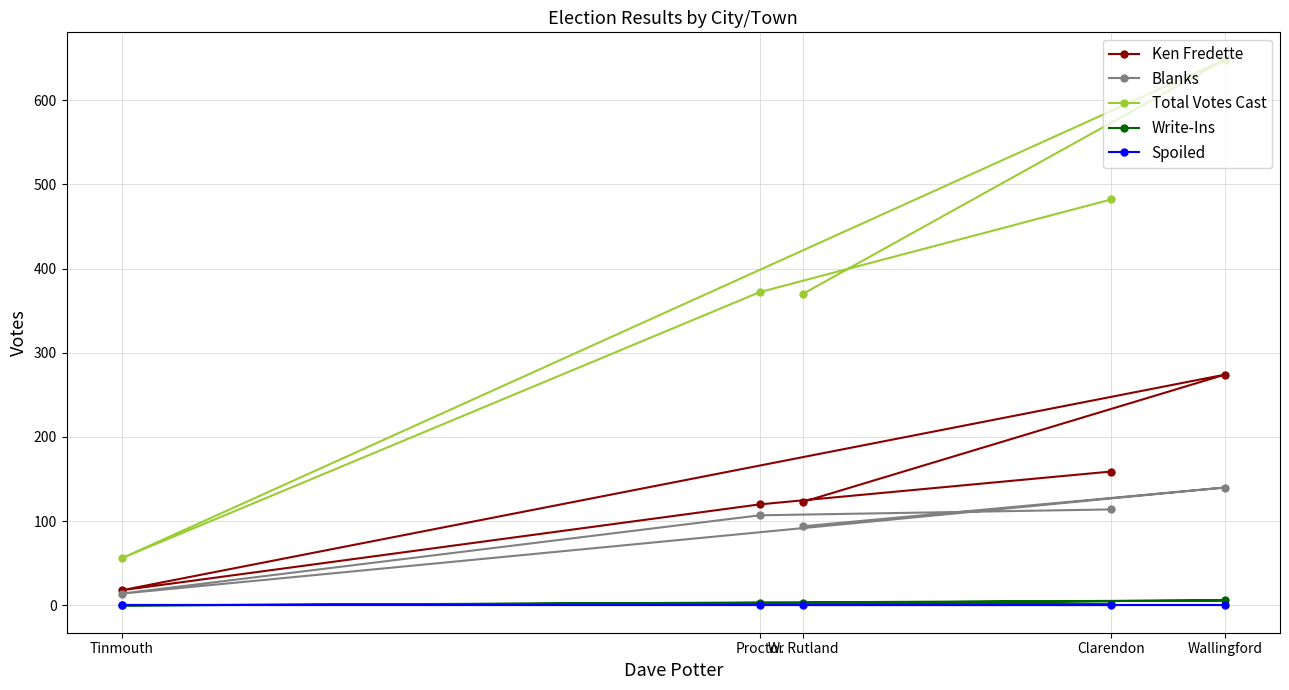

True or false: Spoiled has more than 1 interior local peaks.

False